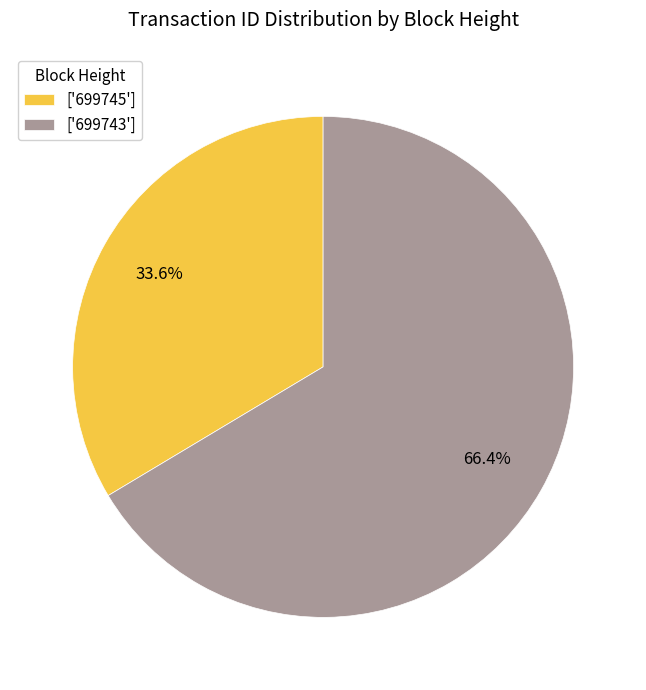

How many segments does this pie chart have?

2